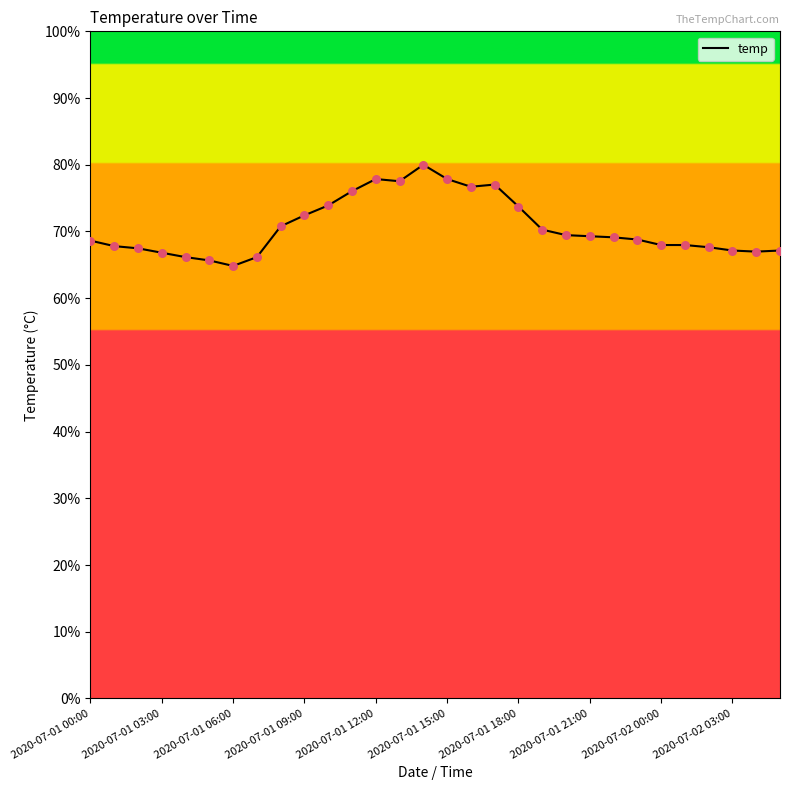

What is the difference between the maximum and minimum values?

15.2